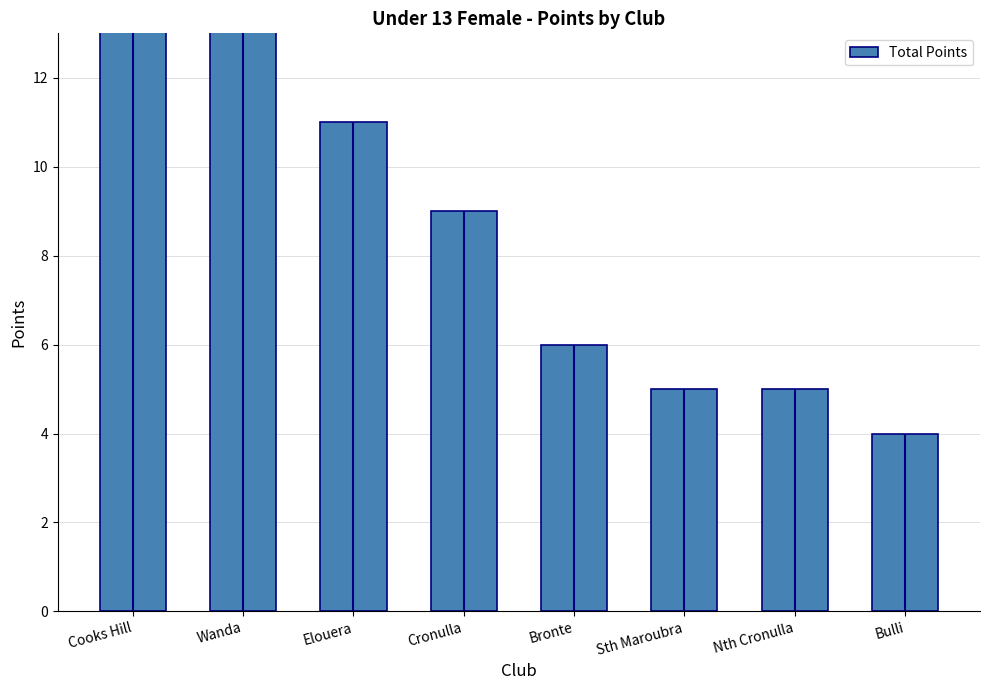

Reading right to left, transcribe all the data shown in this chart.

Bulli=4	Nth Cronulla=5	Sth Maroubra=5	Bronte=6	Cronulla=9	Elouera=11	Wanda=24	Cooks Hill=33